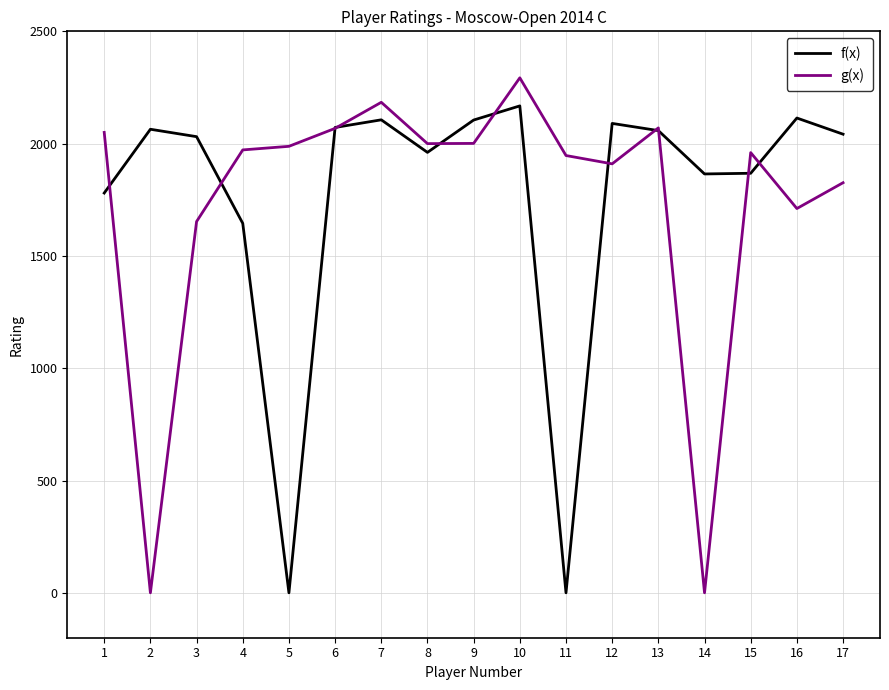

Which series has the largest range (max minus min)?

g(x)